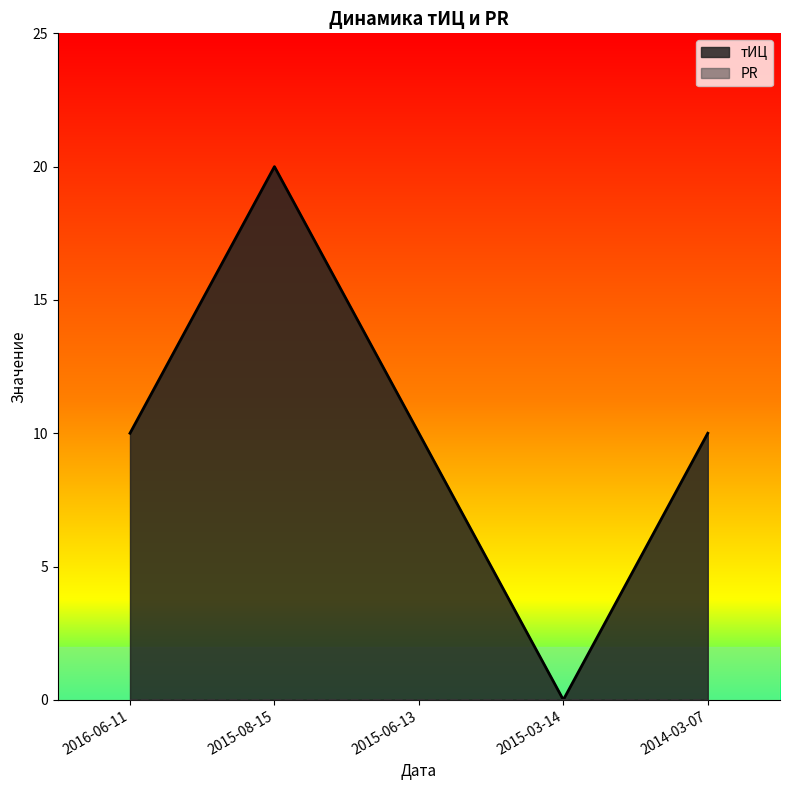

What value does the data have at 2015-08-15?

20